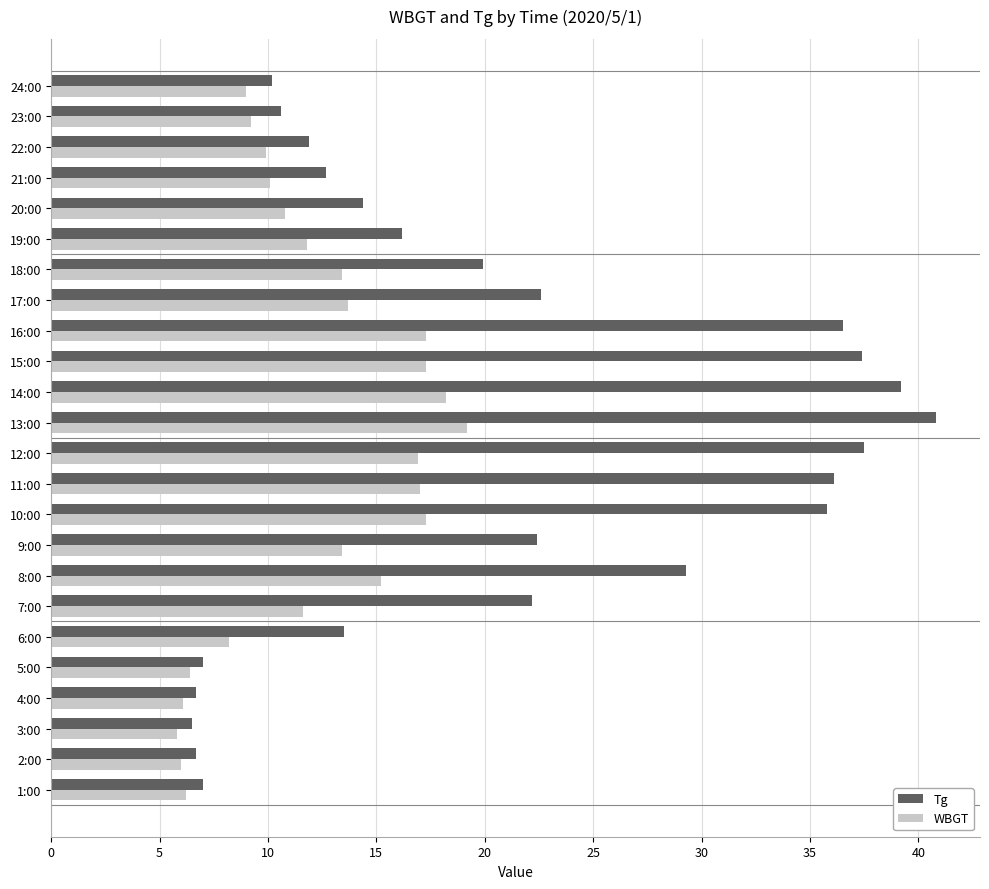

What is the sum of all WBGT values?

290.0